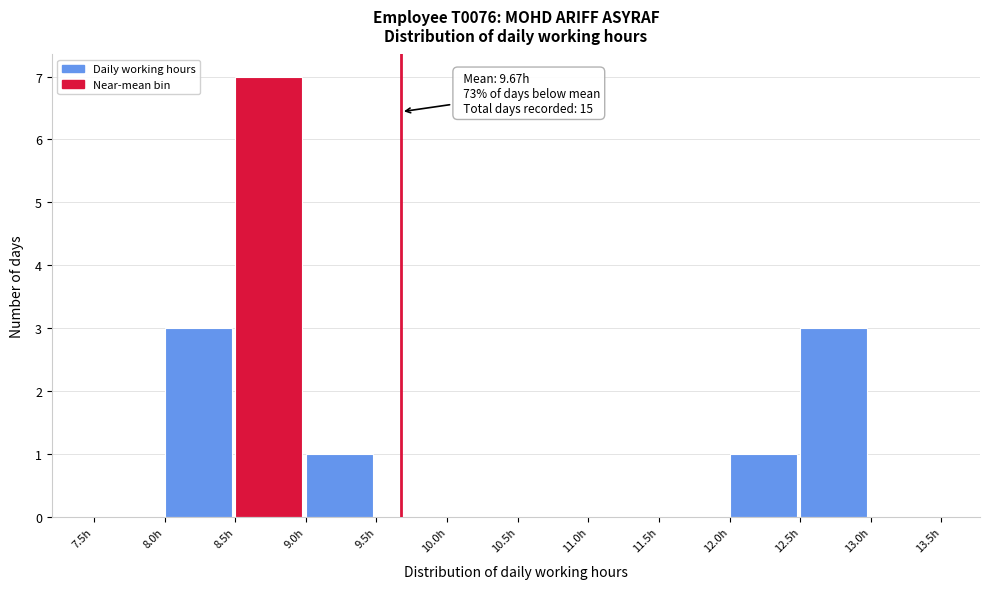

Over which range of the x-axis is the bar tallest?

8.5 to 9.0